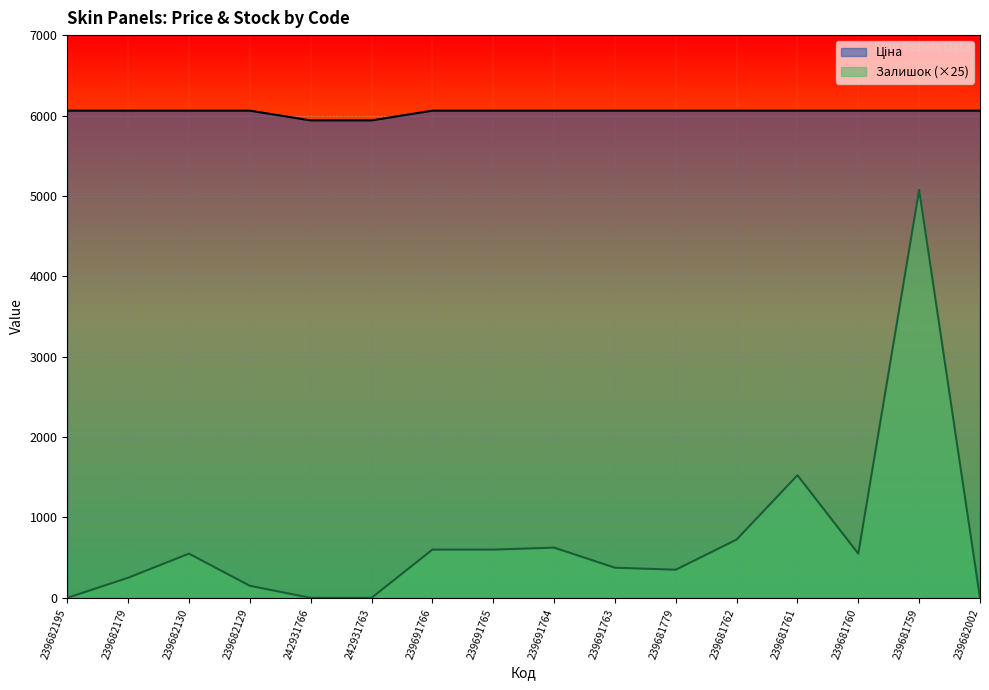

At which label does Ціна reach its minimum?

242931766